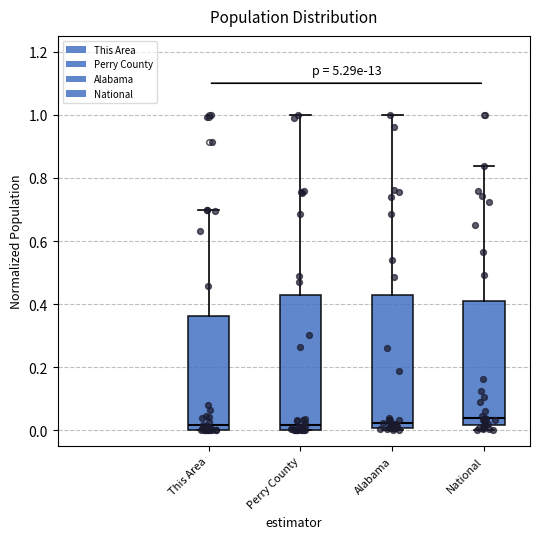

Reading left to right, transcribe this box plot: for each box, give where its median line is, the range the box spans, and where its two whiskers end, as read against the y-axis. The values are not printed on the chart, so give them approximately, as read against the axis.

This Area: median 0.02, box 0.00 to 0.36, whiskers 0.00 to 0.70
Perry County: median 0.02, box 0.00 to 0.42, whiskers 0.00 to 1.00
Alabama: median 0.02, box 0.00 to 0.42, whiskers 0.00 (just below the box's lower edge) to 1.00
National: median 0.04, box 0.02 to 0.40, whiskers 0.00 to 0.84